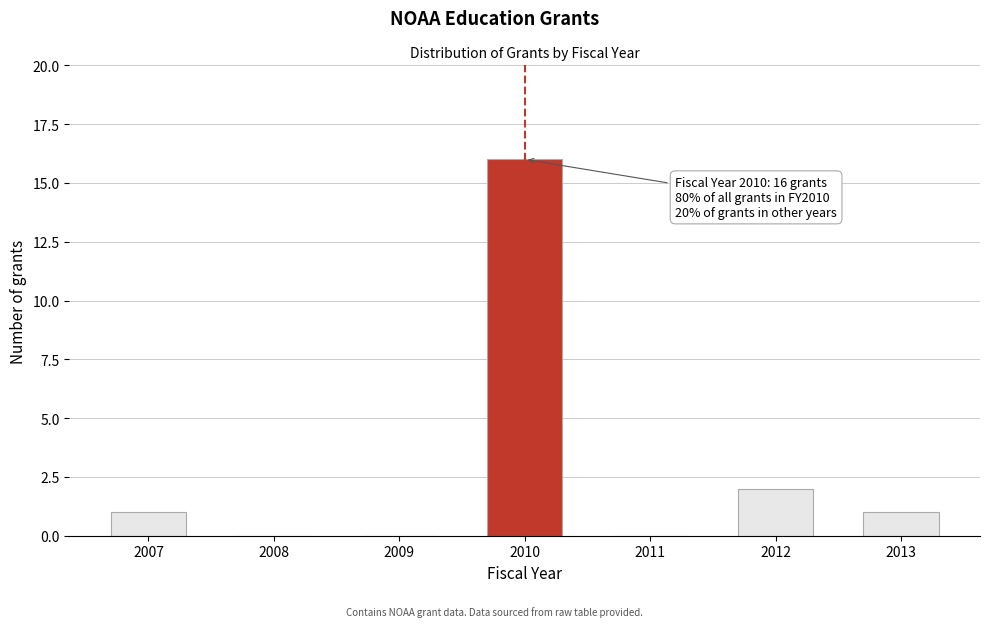

Reading left to right, transcribe all the data shown in this chart.

2007=1	2008=0	2009=0	2010=16	2011=0	2012=2	2013=1